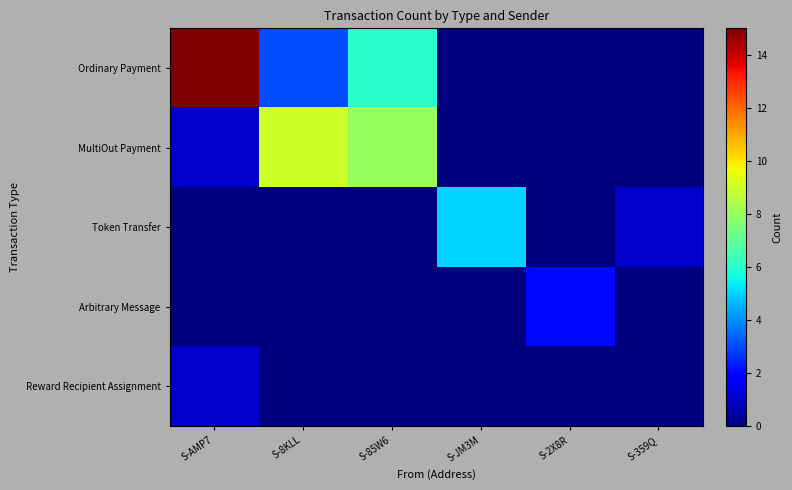

Which series changed the most between S-8KLL and S-85W6?

Ordinary Payment